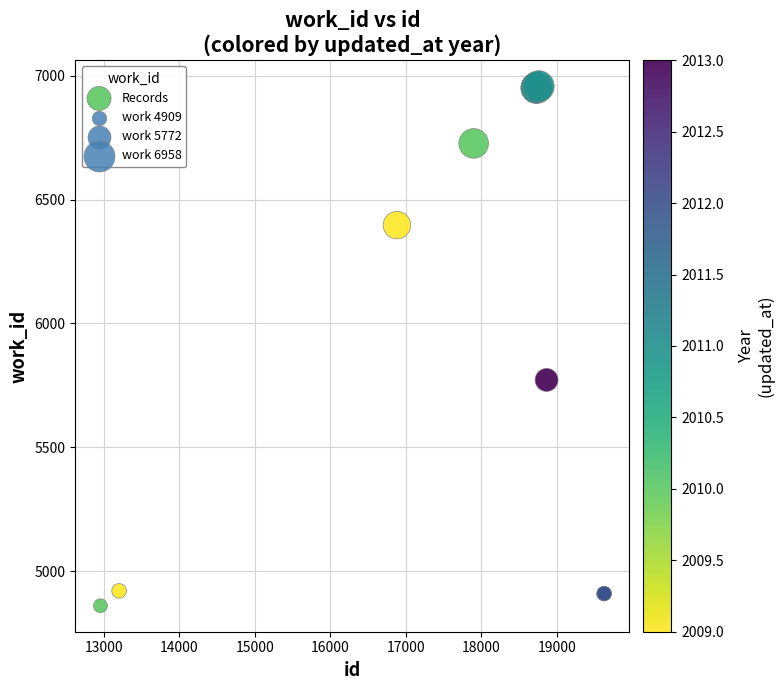

What Y value in the scatter plot is closest to 5909?

5772